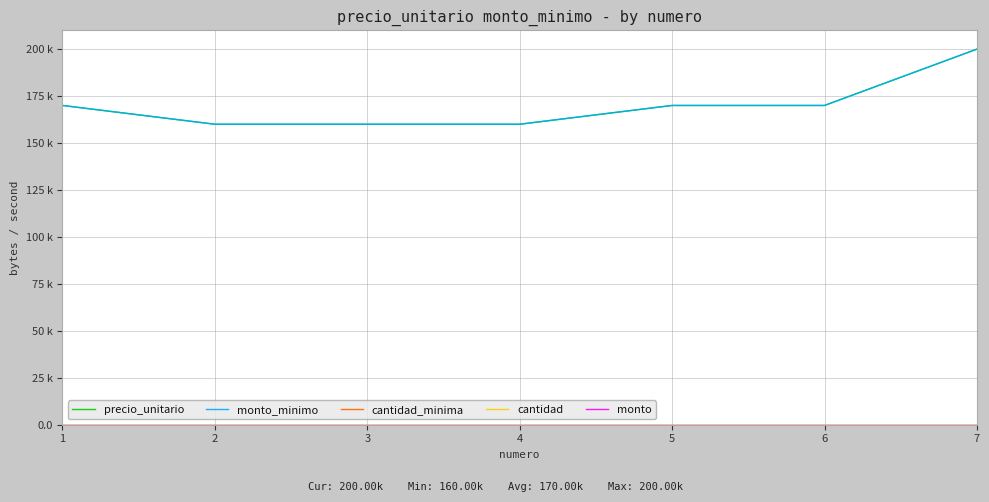

Does the chart have visible grid lines?

Yes